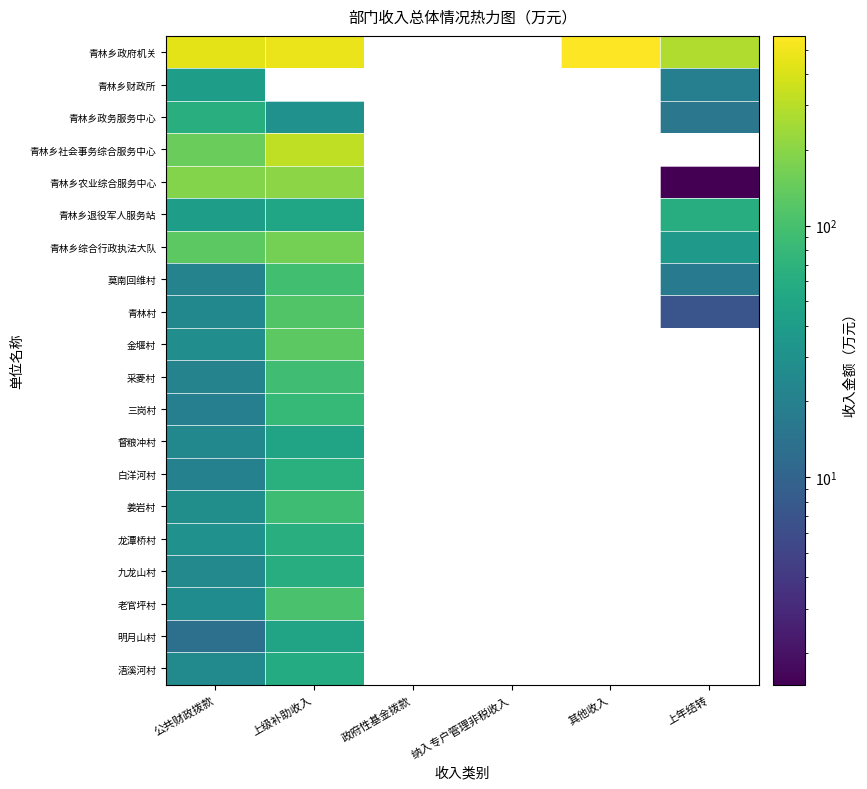

Between 公共财政拨款 and 其他收入, which is larger?

其他收入